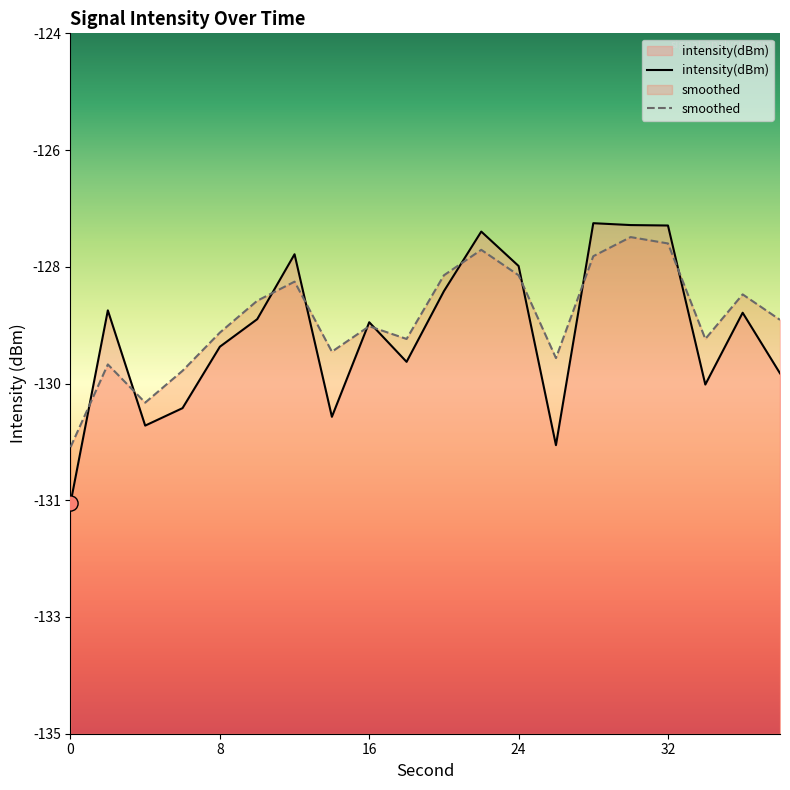

Which series has the largest total across all categories?

smoothed